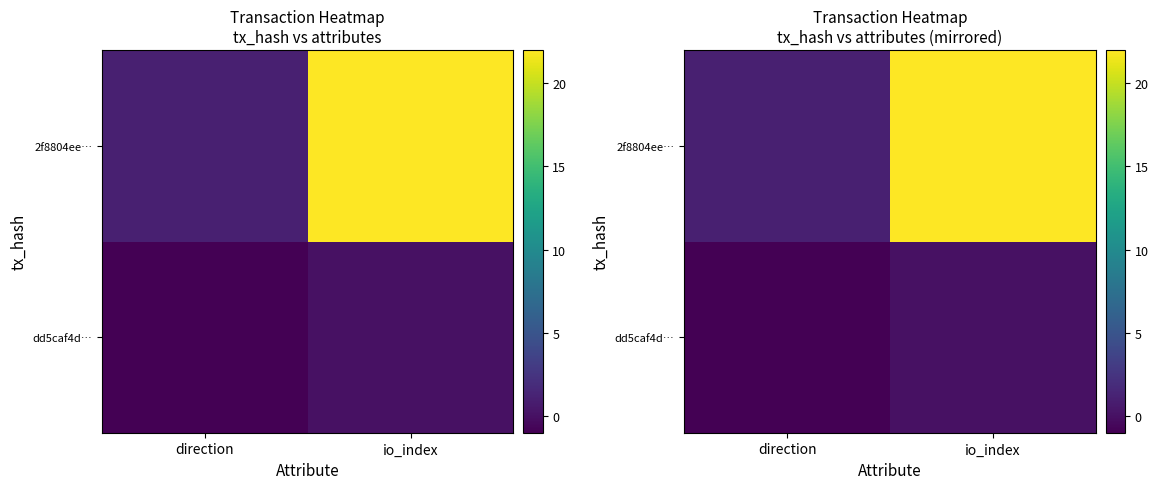

Is it true that 2f8804ee… equals 22 at io_index?

True